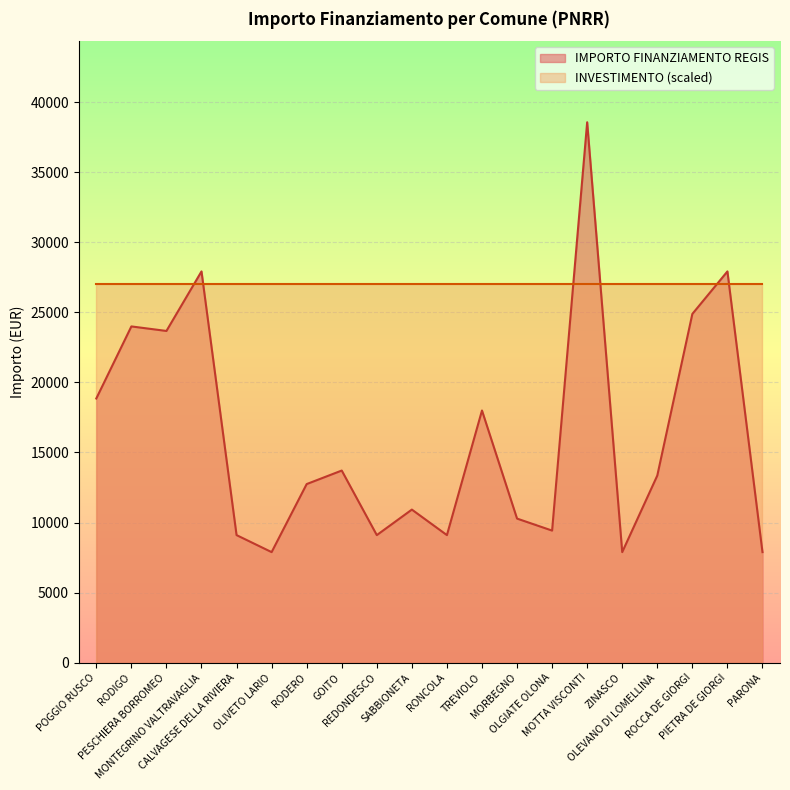

What is the label of the 2nd point from the left?

RODIGO